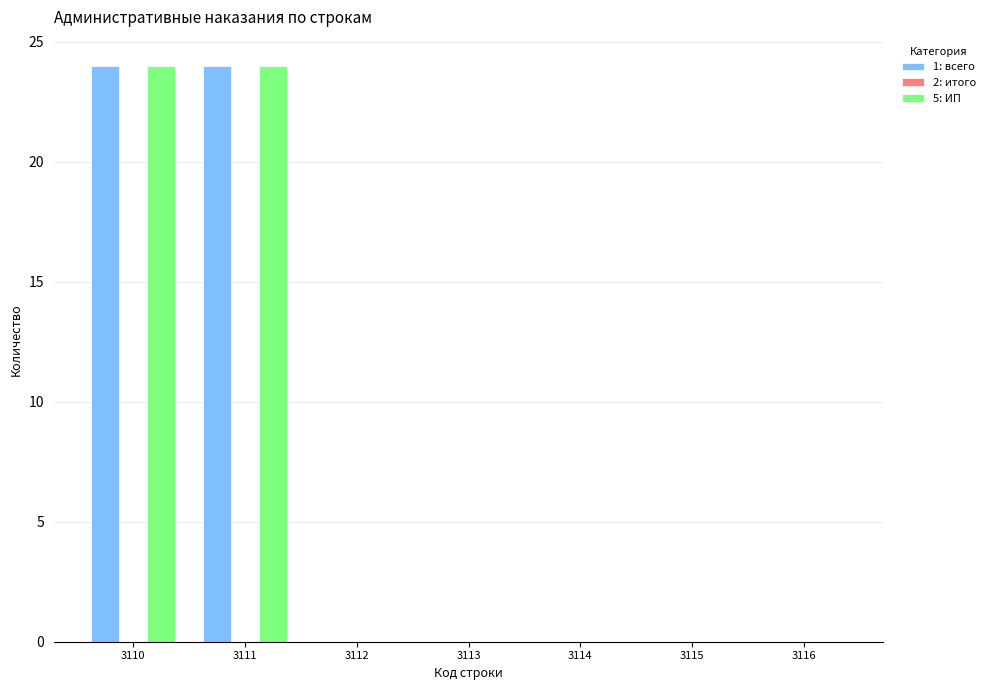

The 1: всего series shows 11 at 3114. True or false?

False